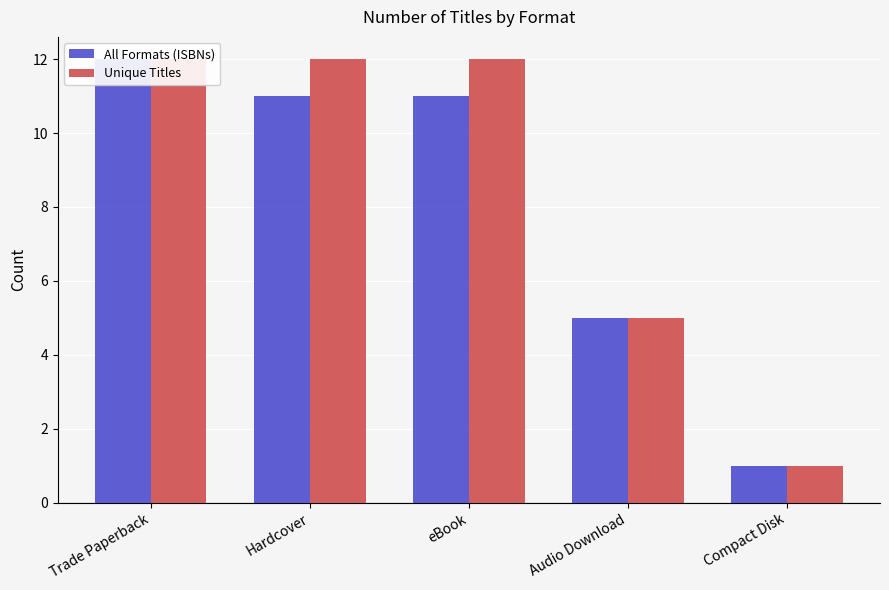

Reading left to right, extract all data points from this chart.

All Formats (ISBNs): Trade Paperback=12	Hardcover=11	eBook=11	Audio Download=5	Compact Disk=1
Unique Titles: Trade Paperback=12	Hardcover=12	eBook=12	Audio Download=5	Compact Disk=1